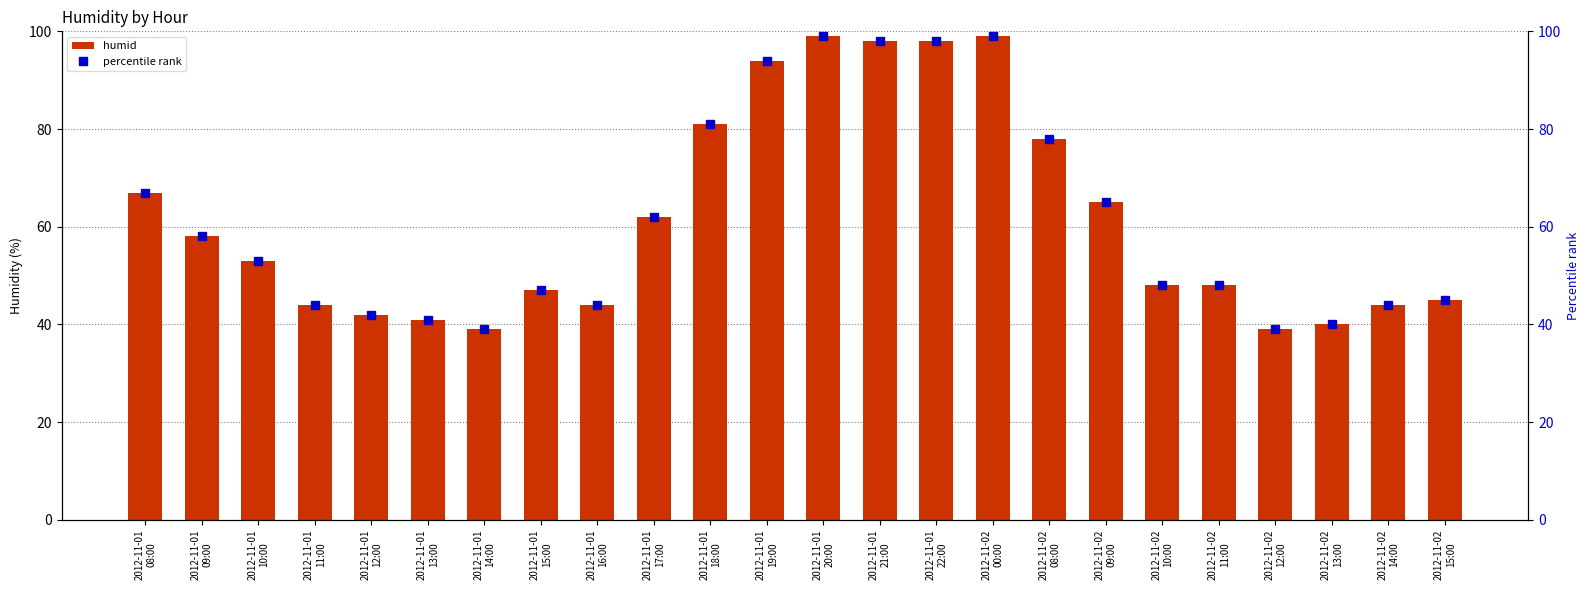

List the series in order of their peak value, highest first.

humid, percentile rank